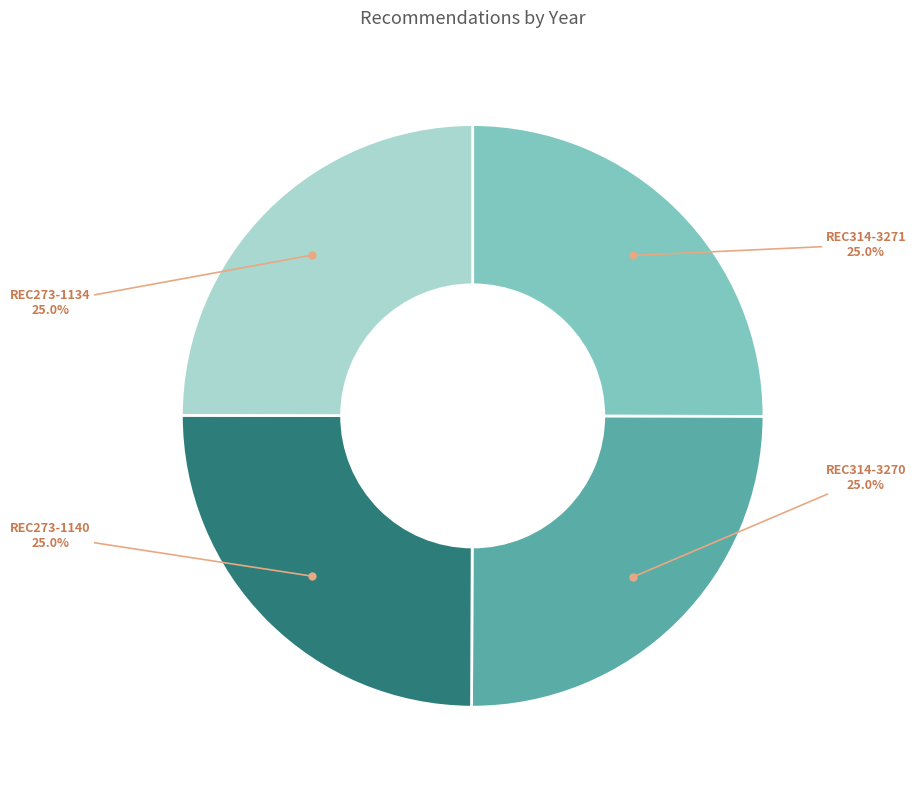

What percentage is the REC314-3270 slice, to the nearest percent?

25%